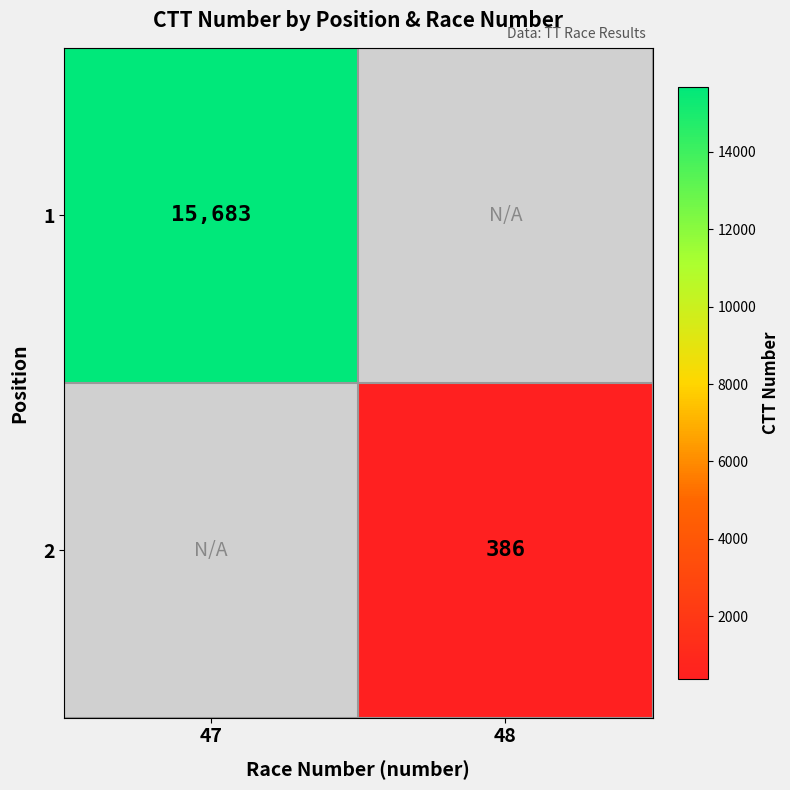

Is the value of 1 at 47 greater than the value of 2 at 48?

Yes